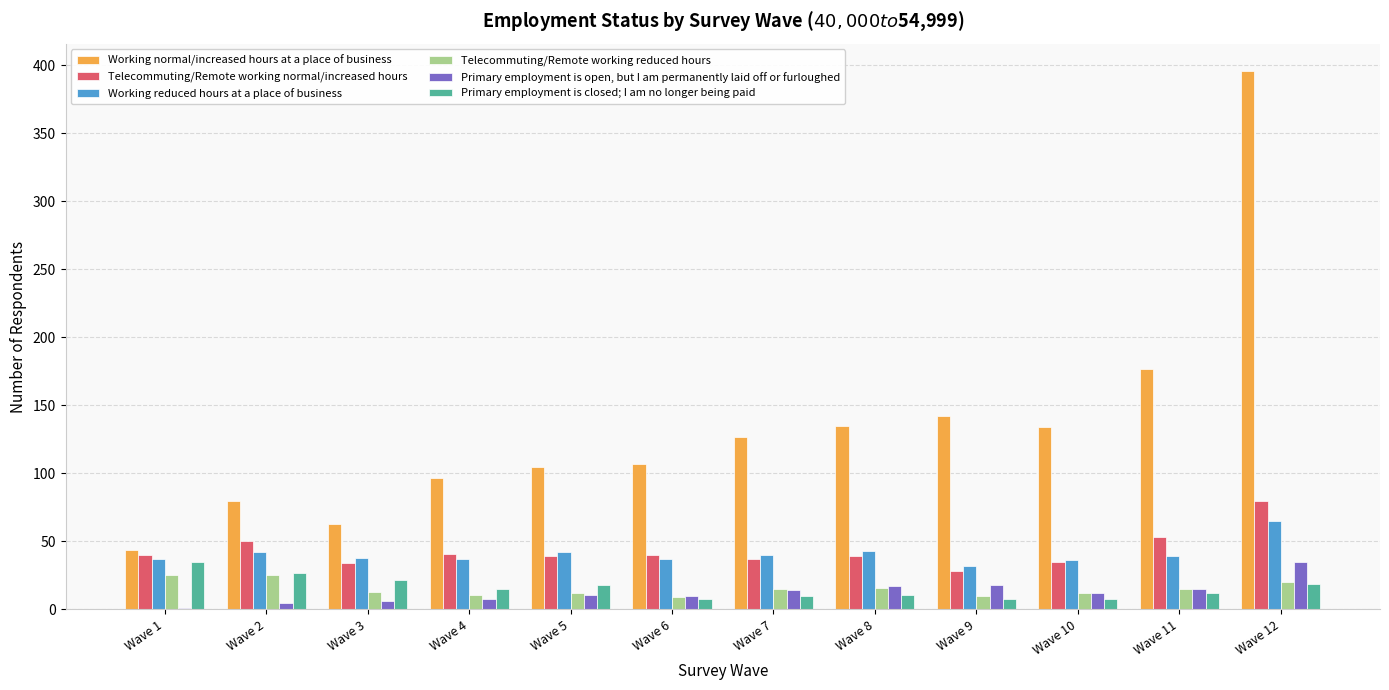

Which series changed the most between Wave 8 and Wave 11?

Working normal/increased hours at a place of business